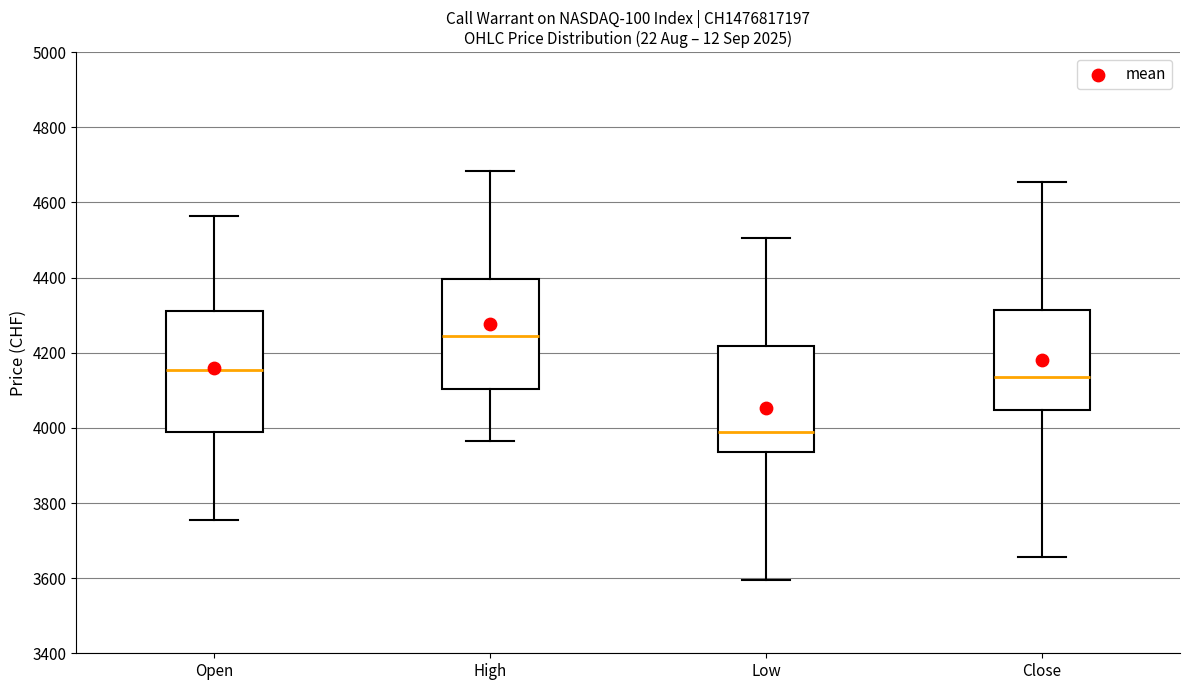

Reading left to right, read every box against the y-axis: the position of its median line, the range the box covers, and the ends of its whiskers. The values are not printed on the chart, so give them approximately, as read against the axis.

Open: median 4160, box 4000 to 4320, whiskers 3760 to 4560
High: median 4240, box 4100 to 4400, whiskers 3960 to 4680
Low: median 4000, box 3940 to 4220, whiskers 3600 to 4500
Close: median 4140, box 4040 to 4320, whiskers 3660 to 4660